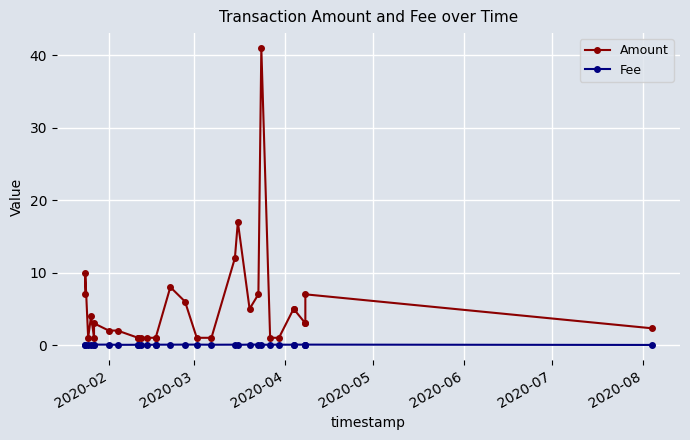

The value of Amount at 17 is 0.6. True or false?

False